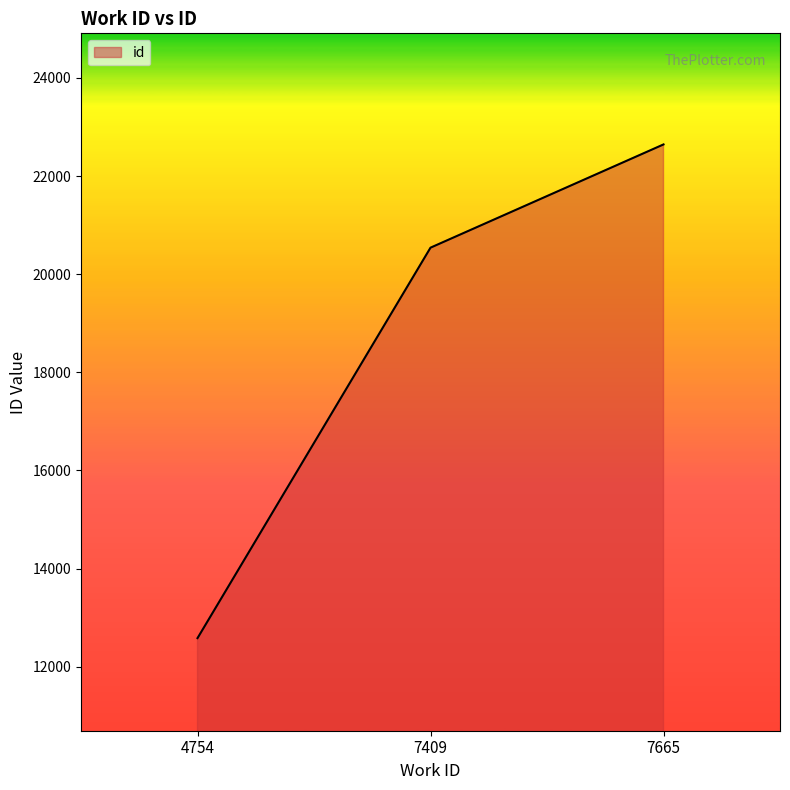

How many series are shown in this chart?

1